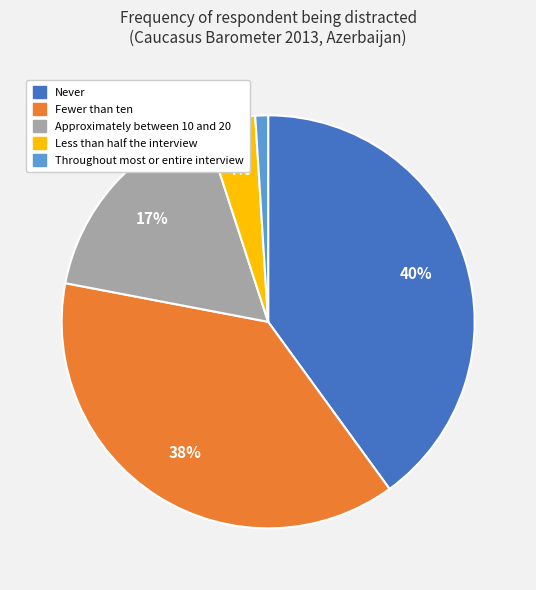

Is it true that Throughout most or entire interview is 11% of the pie?

False